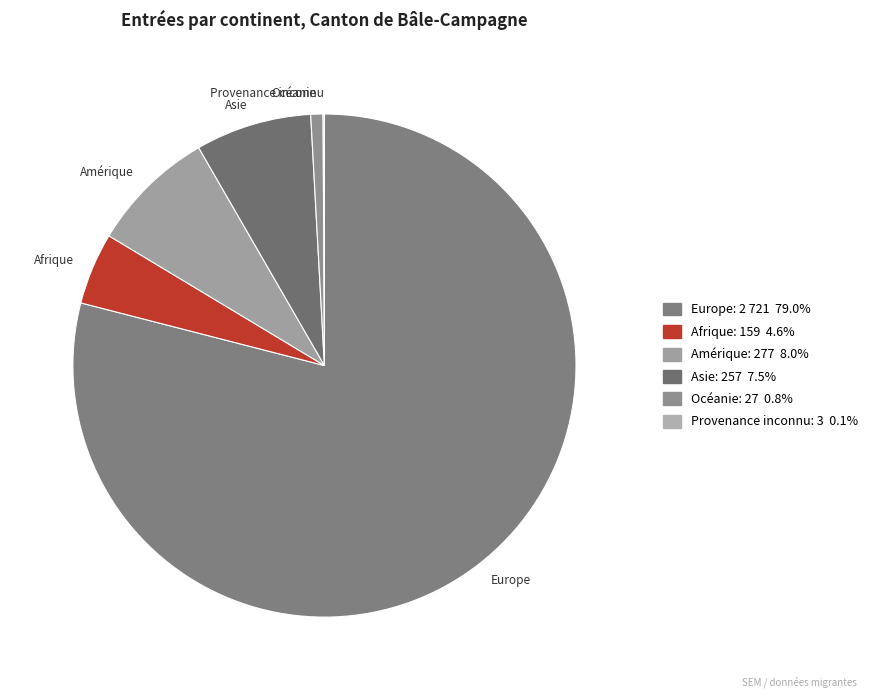

The Europe slice represents 92% of the pie. True or false?

False